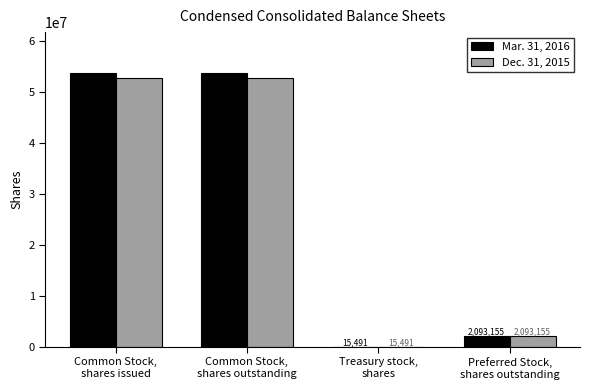

Which series has the largest total across all categories?

Mar. 31, 2016